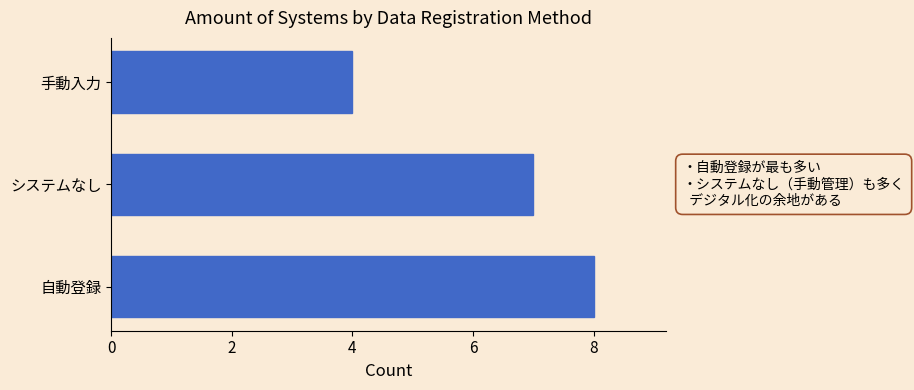

What is the average value?

6